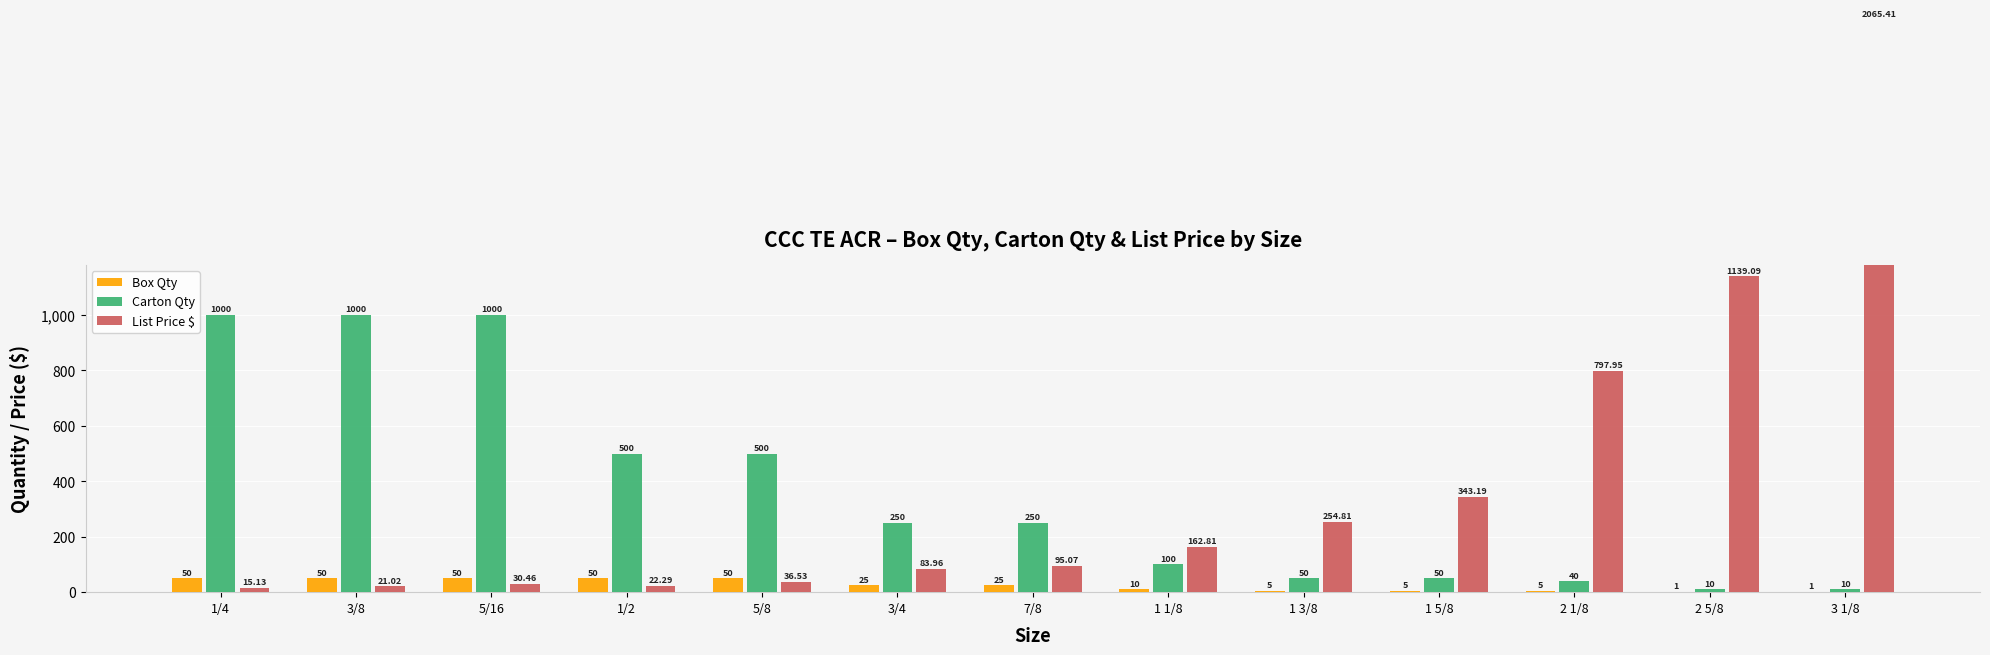

Where is Carton Qty nearest to the value 505?

1/2